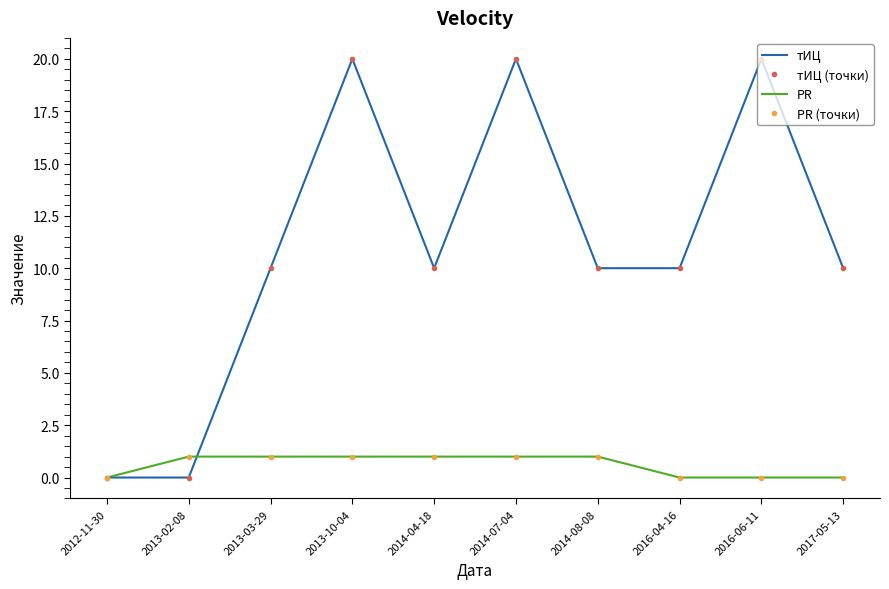

What is the difference between the maximum and minimum values in the тИЦ (точки) series?

20